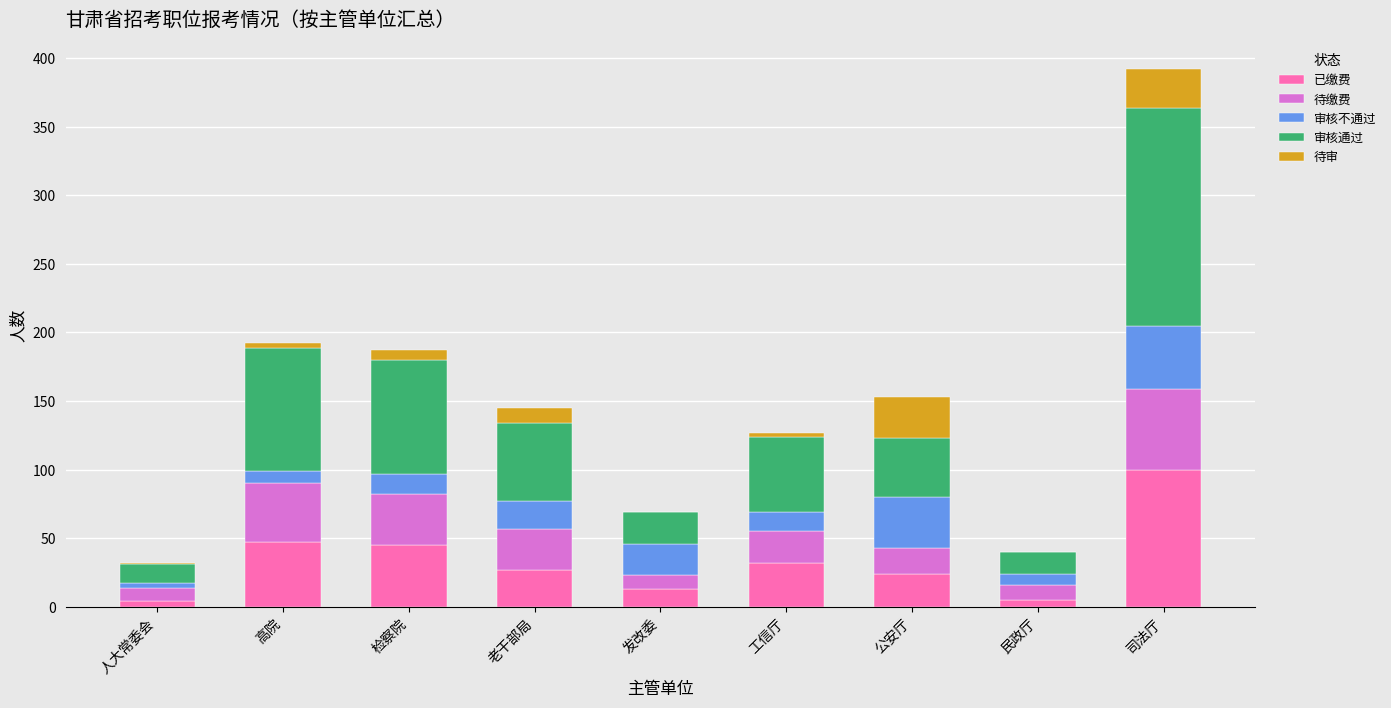

At which category is the sum across all series the highest?

司法厅